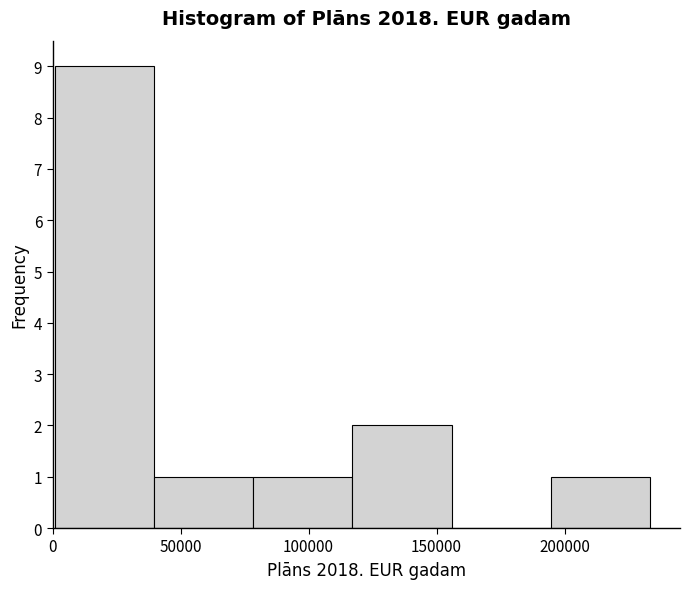

Reading left to right, transcribe this chart: for each bar, give the range it covers on the x-axis and its height. Neither the bar edges nor the heights are printed on the chart, so give them approximately, as read against the axes.

0 to 40000: 9
40000 to 80000: 1
80000 to 115000: 1
115000 to 155000: 2
155000 to 195000: 0
195000 to 235000: 1